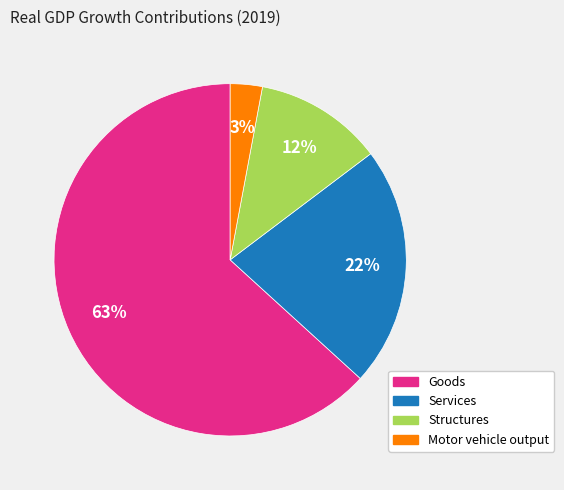

True or false: Services accounts for 22% of the total.

True